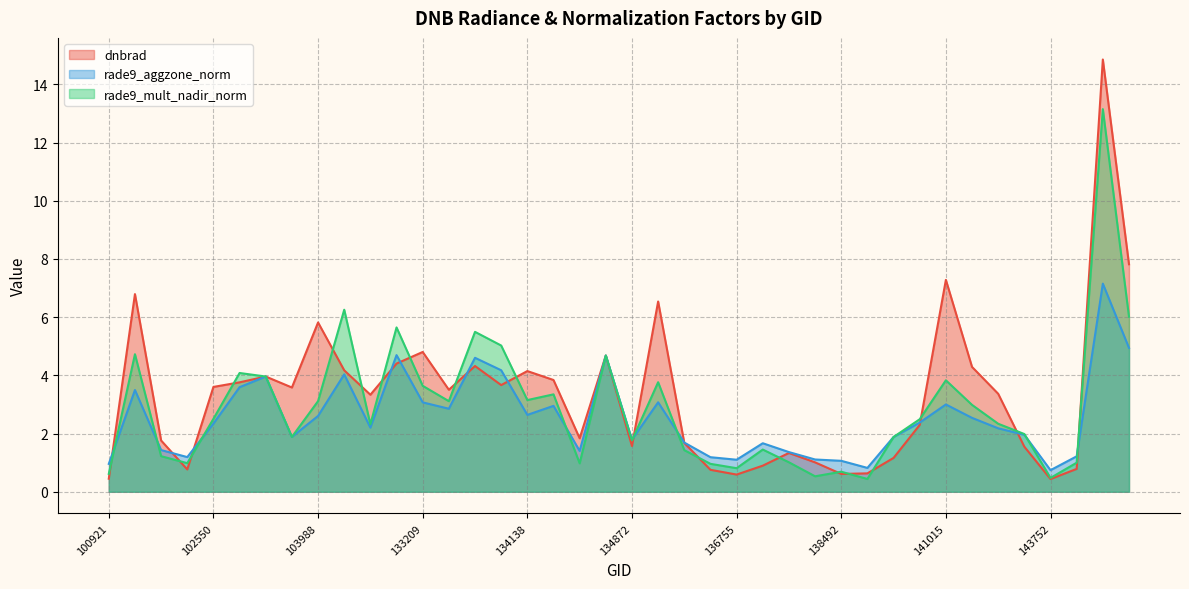

At which category does the chart reach its minimum across all series?

143752